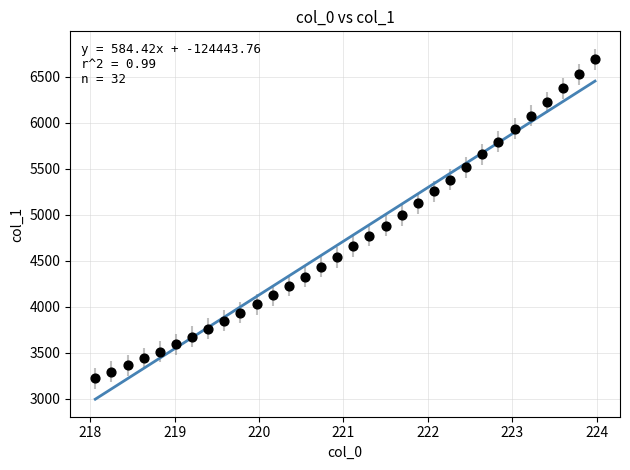

What is the range of Y values (max minus min)?

3467.5